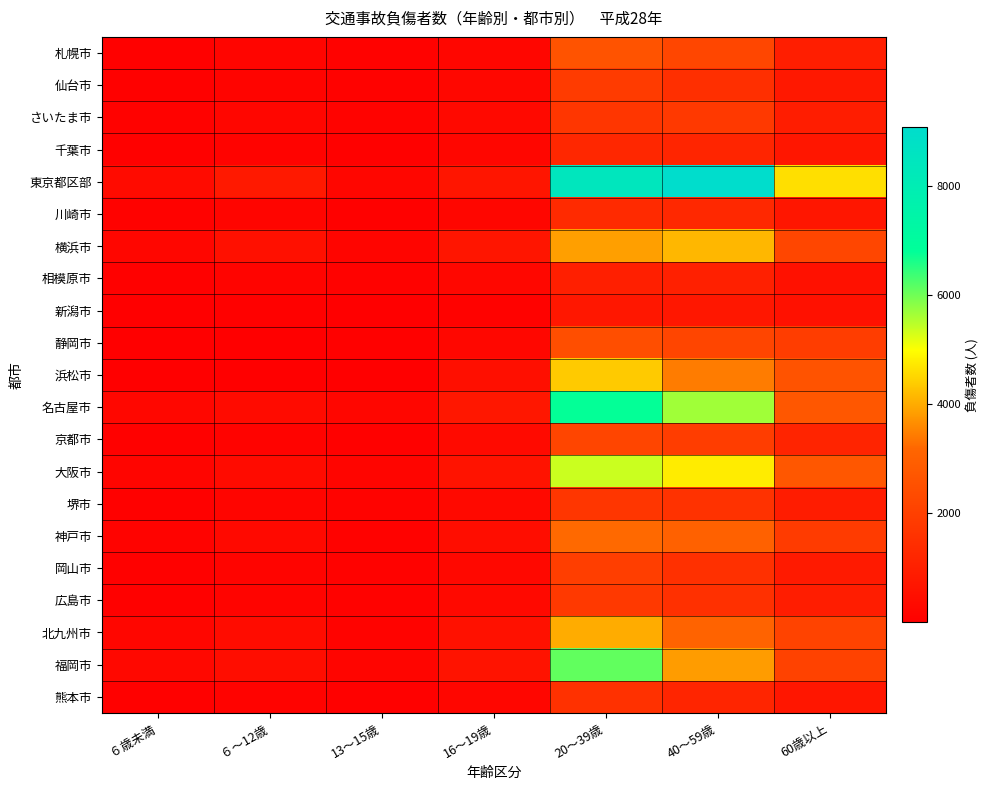

At how many categories does at least one series exceed 6503?

2